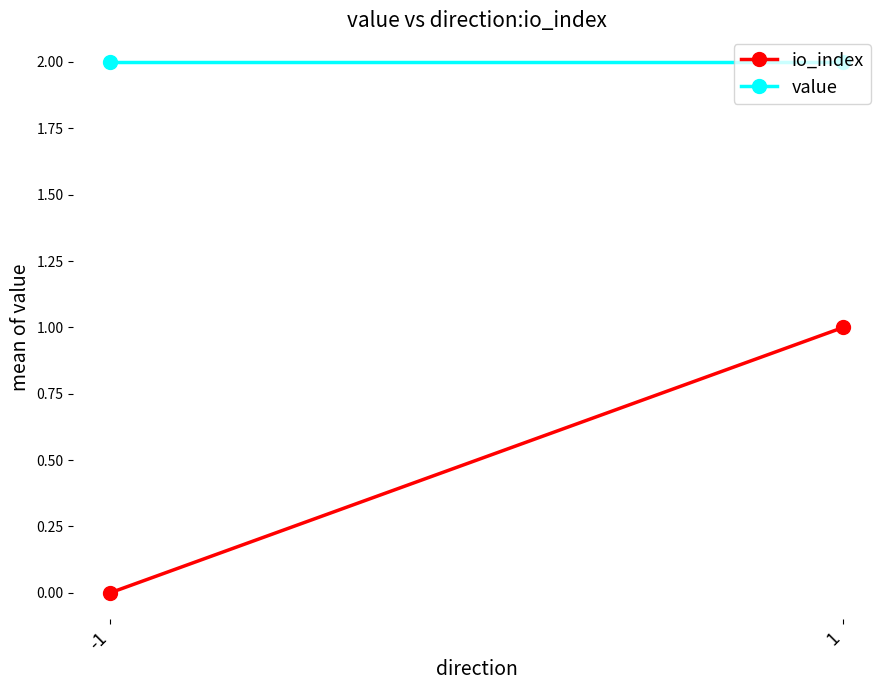

List the series in order of their overall mean, lowest first.

io_index, value